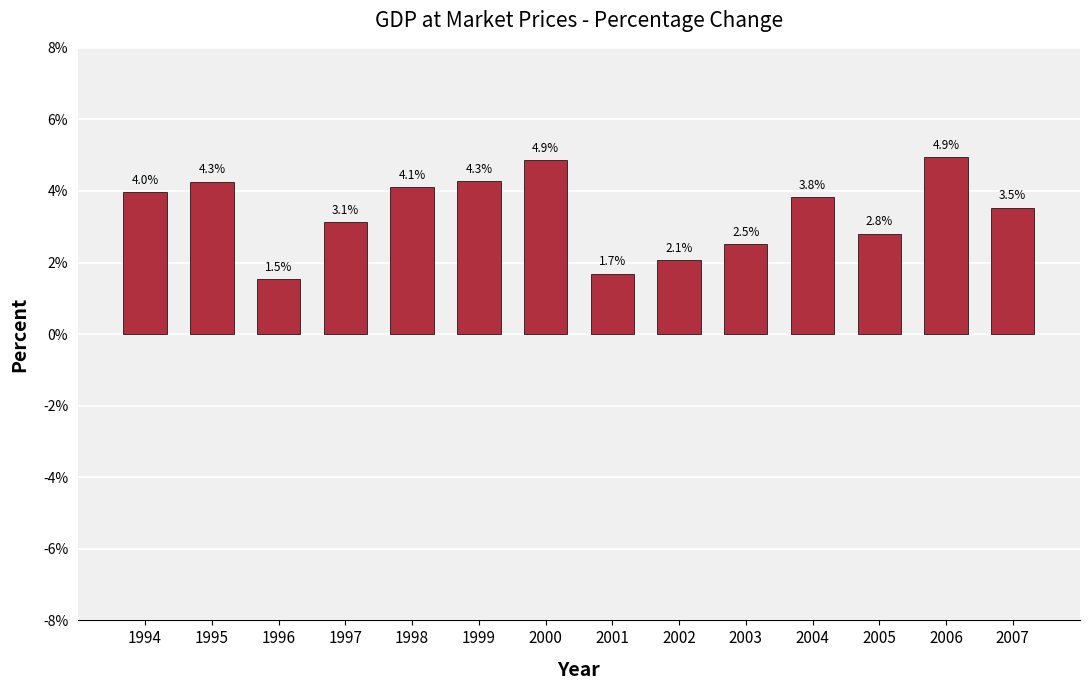

True or false: the data shows 4.3 at 1995.

True